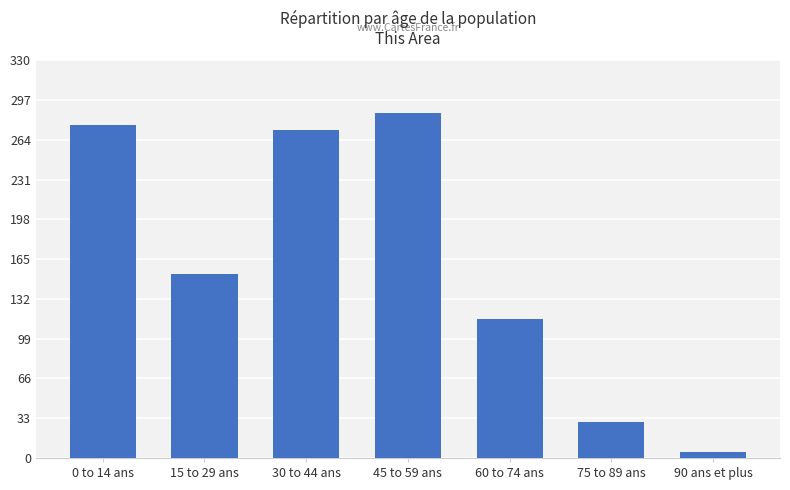

At which label does the data first exceed 153?

0 to 14 ans